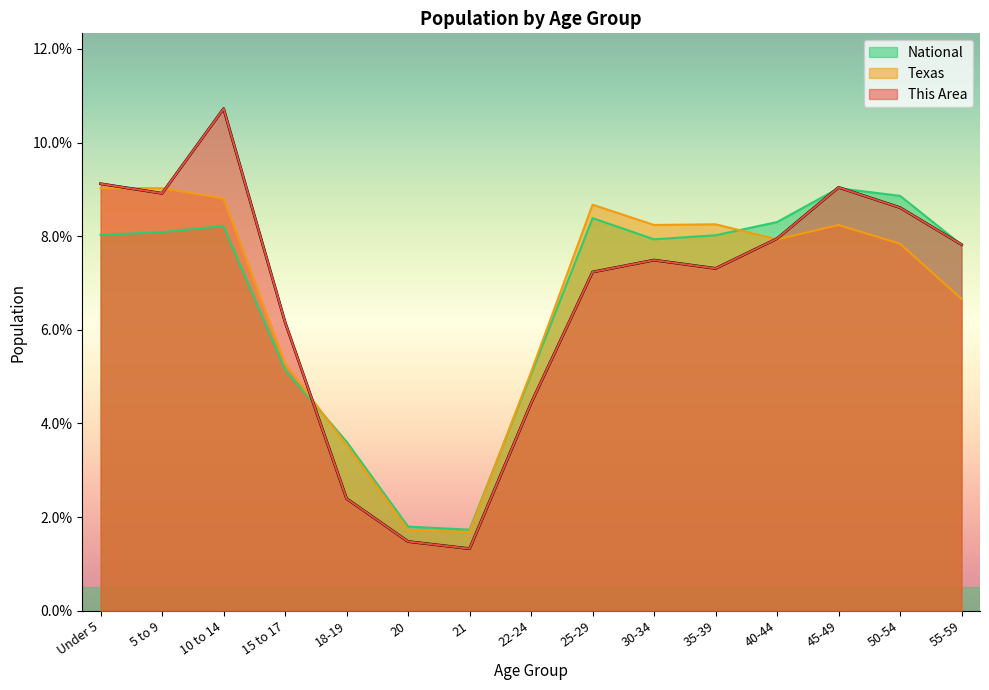

At 35-39, list the series in order from largest to smallest.

Texas, National, This Area